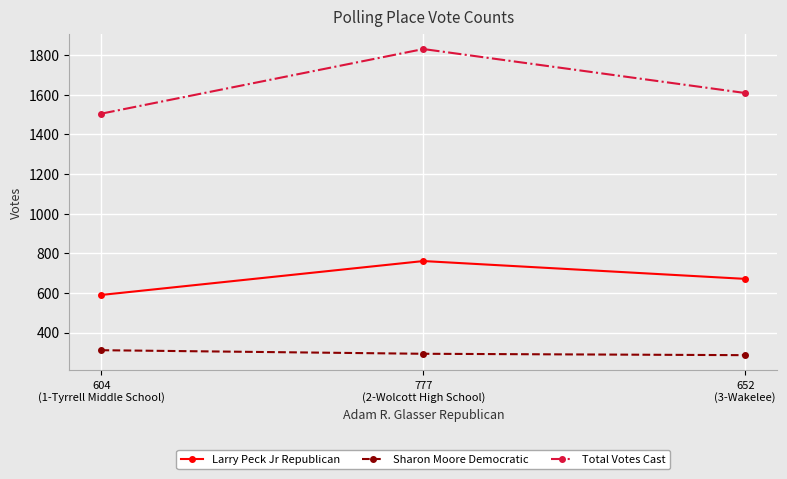

At which label does Total Votes Cast reach its peak?

777
(2-Wolcott High School)